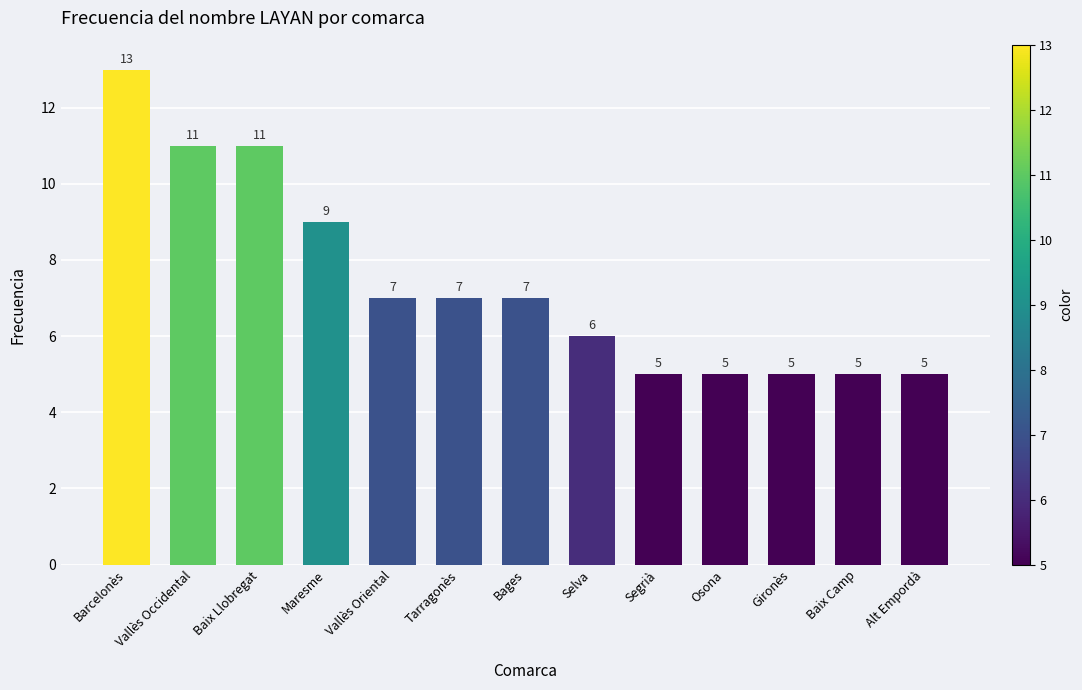

Read the value at Selva.

6